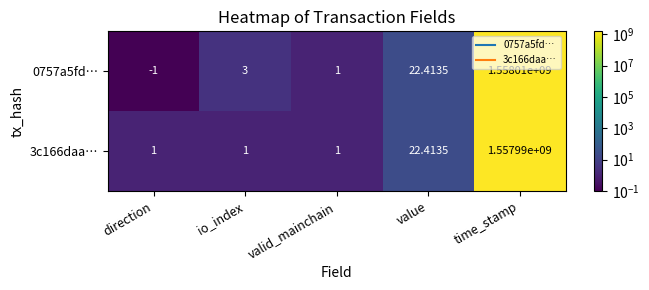

List the series in order of their overall mean, lowest first.

3c166daa…, 0757a5fd…